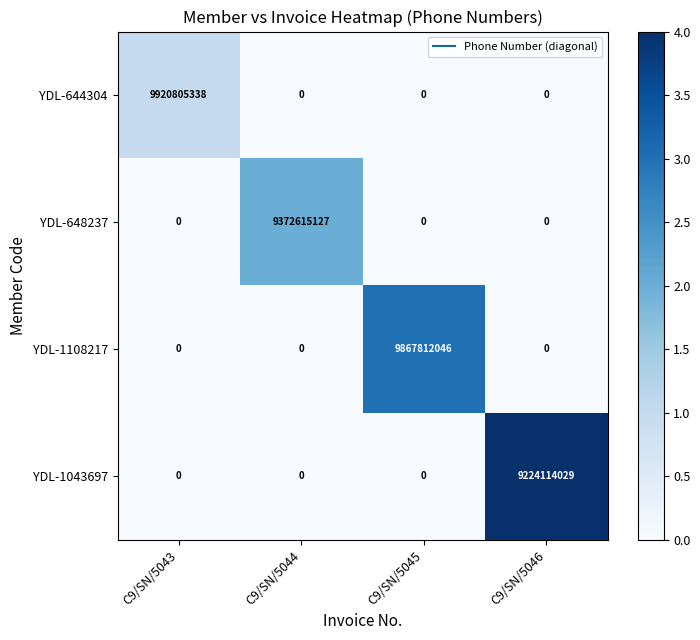

Reading right to left, what are all the values shown in this chart?

YDL-644304: 0	0	0	9920805338
YDL-648237: 0	0	9372615127	0
YDL-1108217: 0	9867812046	0	0
YDL-1043697: 9224114029	0	0	0